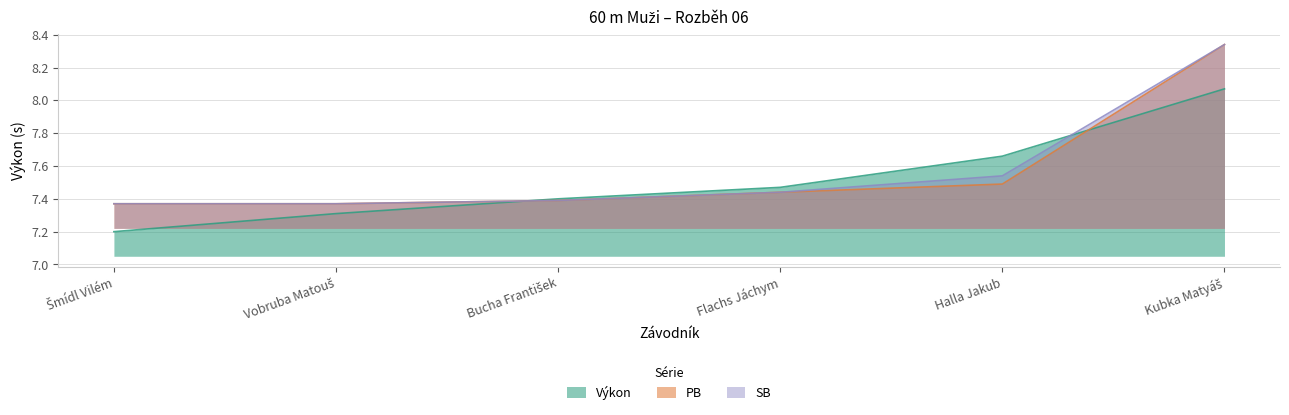

Is the value of Výkon at Halla Jakub greater than the value of PB at Flachs Jáchym?

Yes